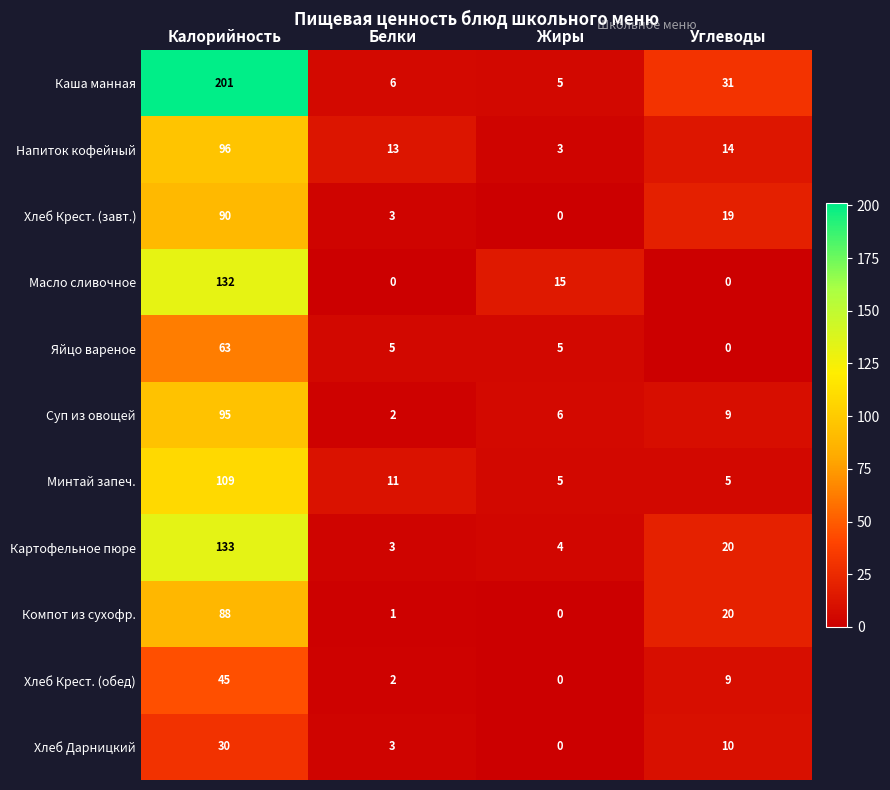

The value of Каша манная at Углеводы is 31. True or false?

True